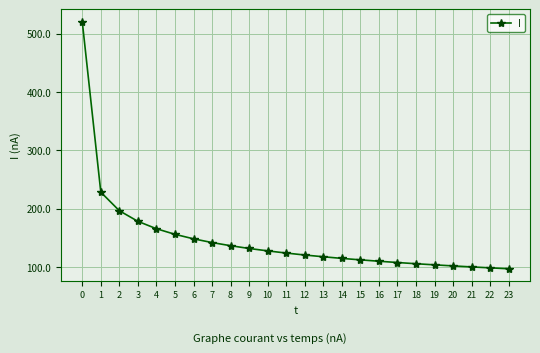

What is the minimum value shown in the chart?

97.5